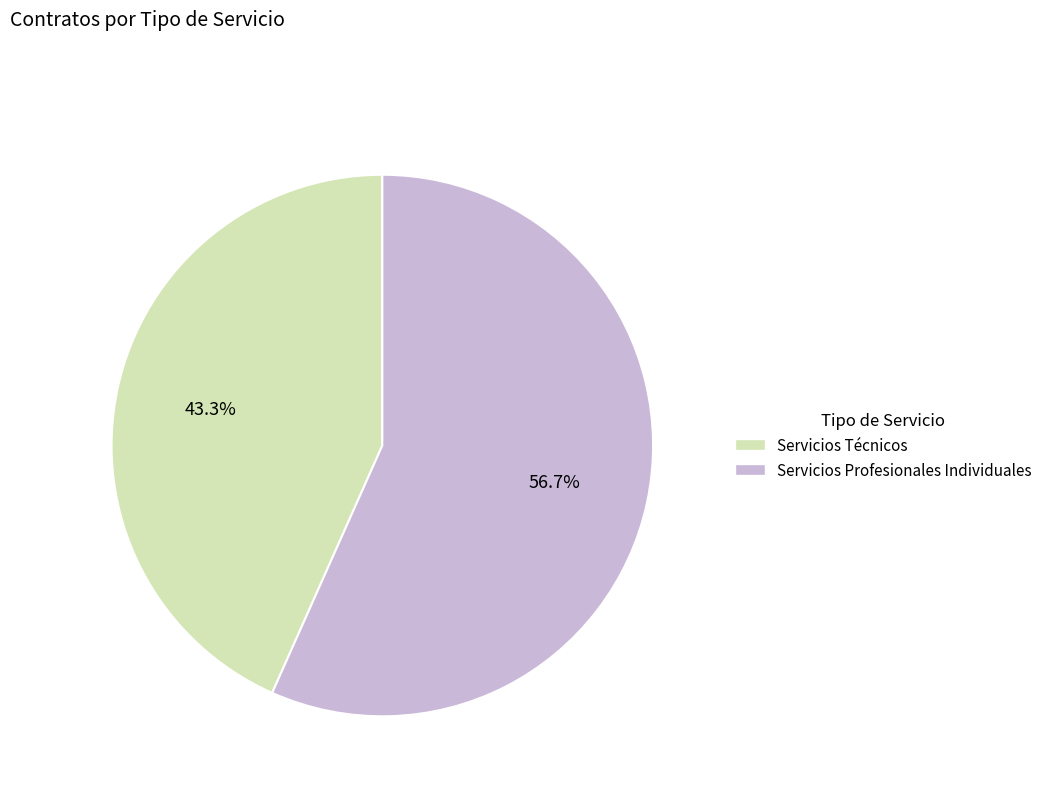

True or false: Servicios Técnicos accounts for 71% of the total.

False